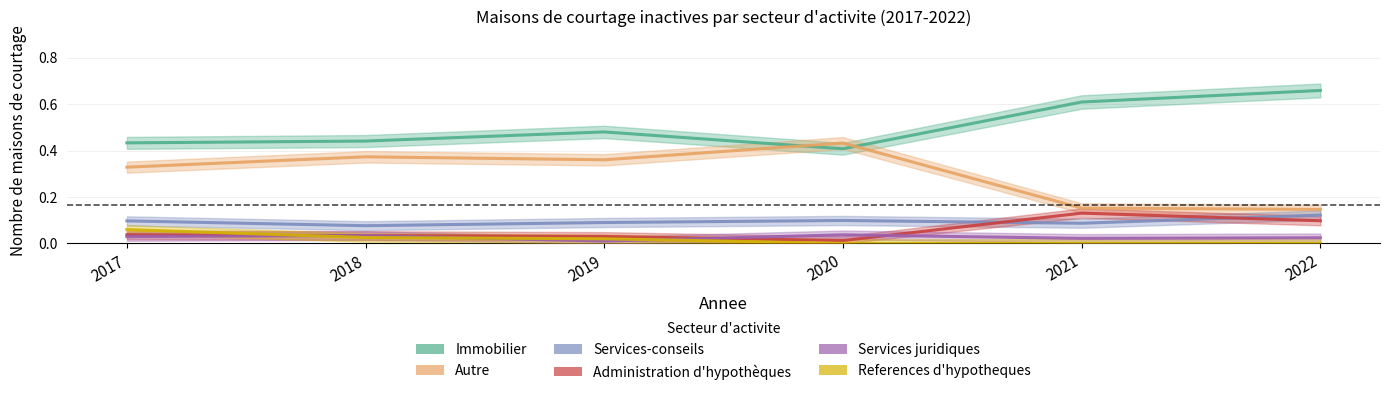

How many lines are shown in the chart?

6